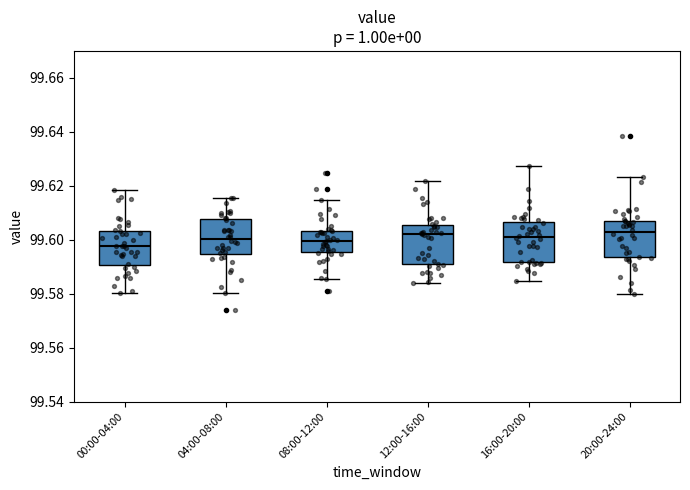

Reading left to right, read every box against the y-axis: the position of its median line, the range the box covers, and the ends of its whiskers. The values are not printed on the chart, so give them approximately, as read against the axis.

00:00-04:00: median 99.598, box 99.590 to 99.604, whiskers 99.580 to 99.618
04:00-08:00: median 99.600, box 99.594 to 99.608, whiskers 99.580 to 99.616
08:00-12:00: median 99.600, box 99.596 to 99.604, whiskers 99.586 to 99.614
12:00-16:00: median 99.602, box 99.590 to 99.606, whiskers 99.584 to 99.622
16:00-20:00: median 99.602, box 99.592 to 99.606, whiskers 99.584 to 99.628
20:00-24:00: median 99.602, box 99.594 to 99.608, whiskers 99.580 to 99.624